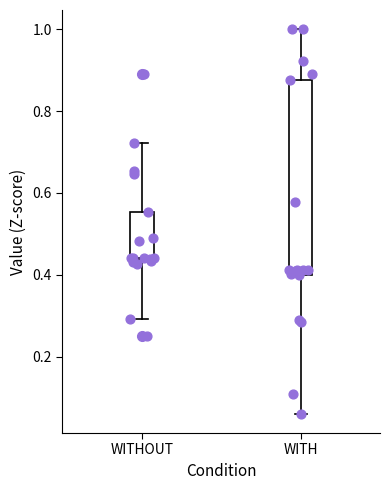

Which box's median line is the highest?

WITHOUT